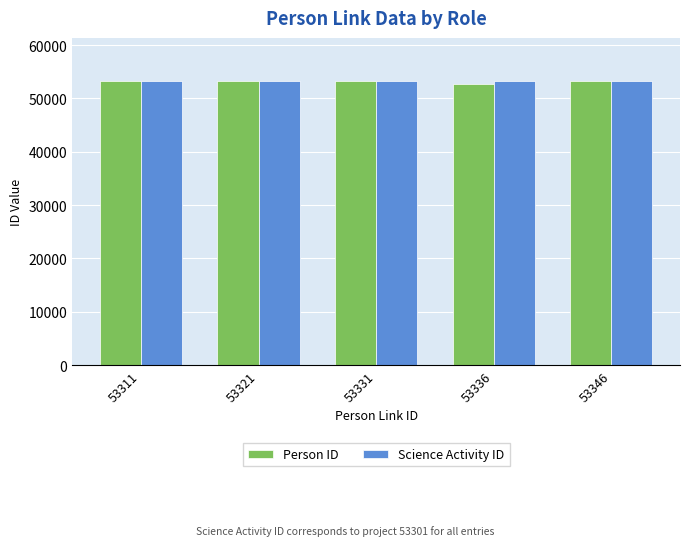

What is the maximum value shown in the chart?

53341